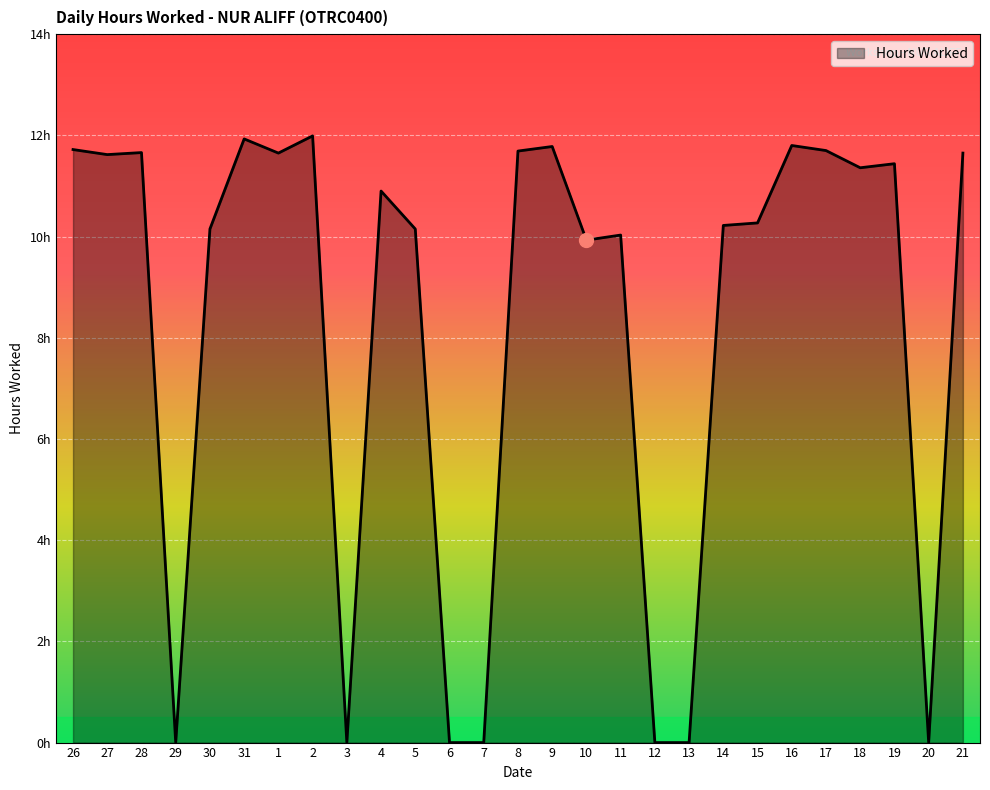

Does the chart display data point markers on the line(s)?

No